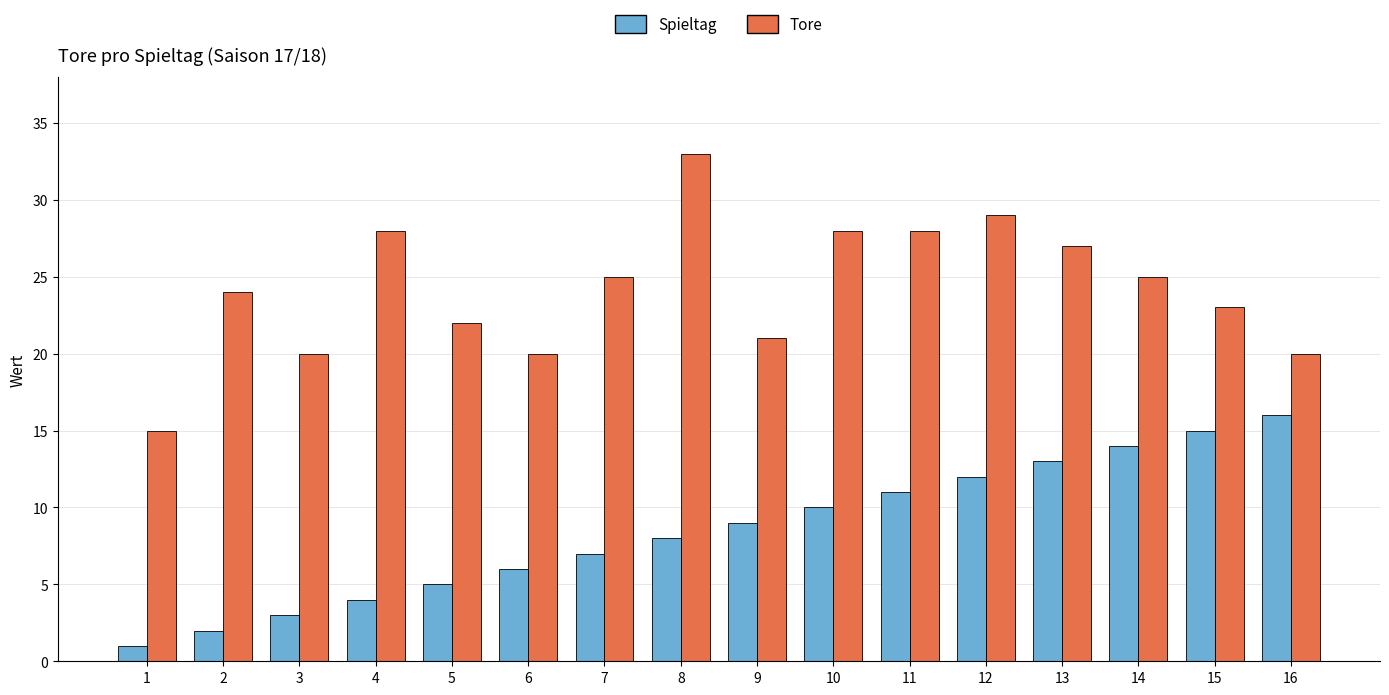

What is the smallest value displayed?

1